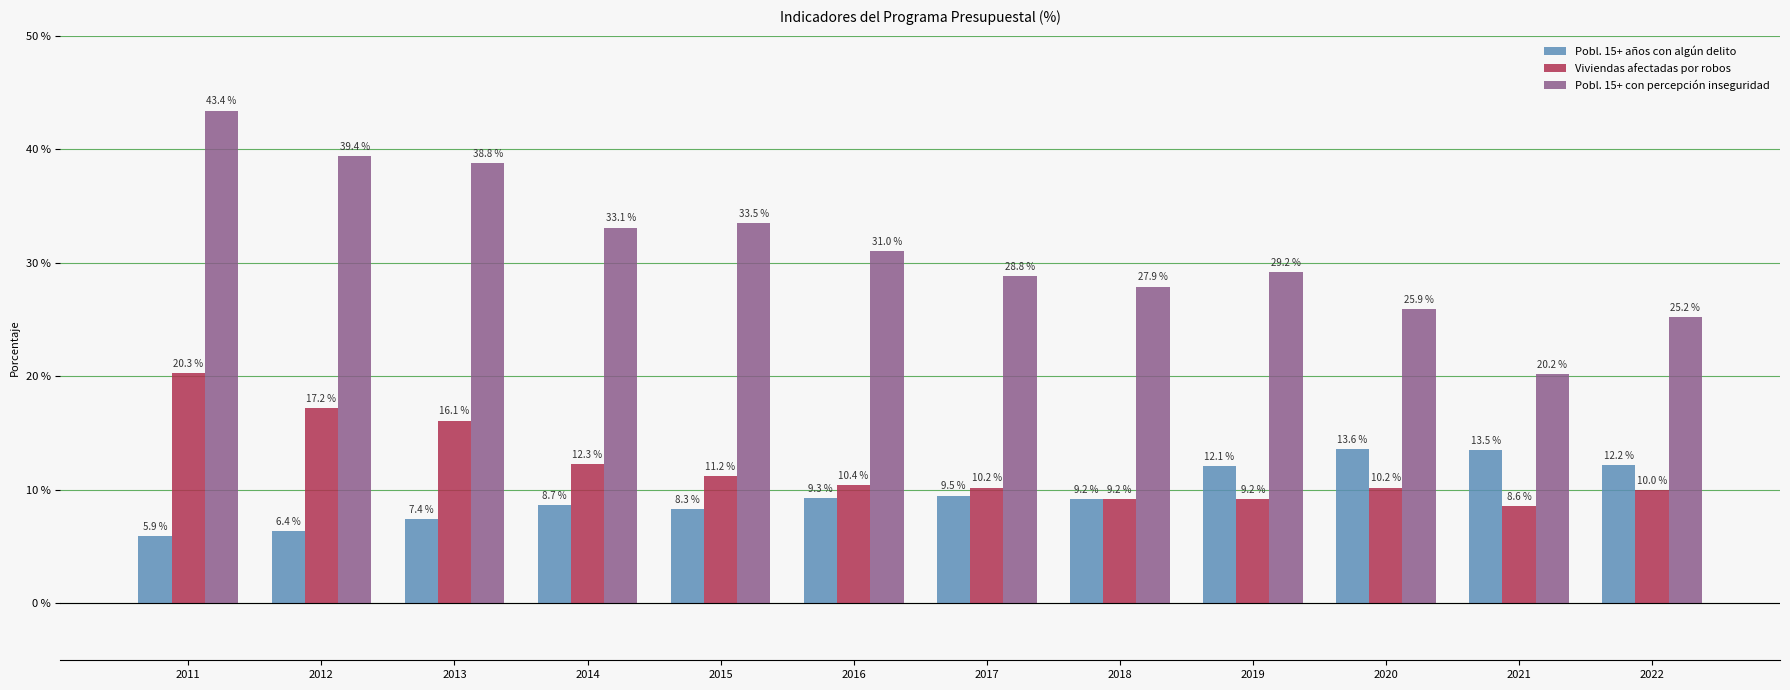

Rank the series by their maximum value, from lowest to highest.

Pobl. 15+ años con algún delito, Viviendas afectadas por robos, Pobl. 15+ con percepción inseguridad